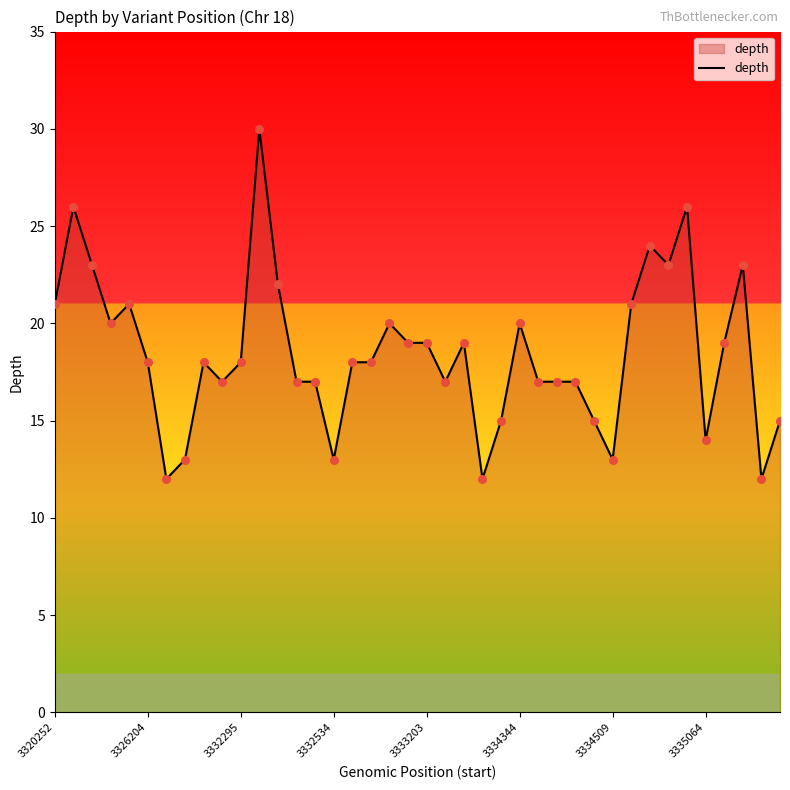

What is the difference between the maximum and minimum values?

18